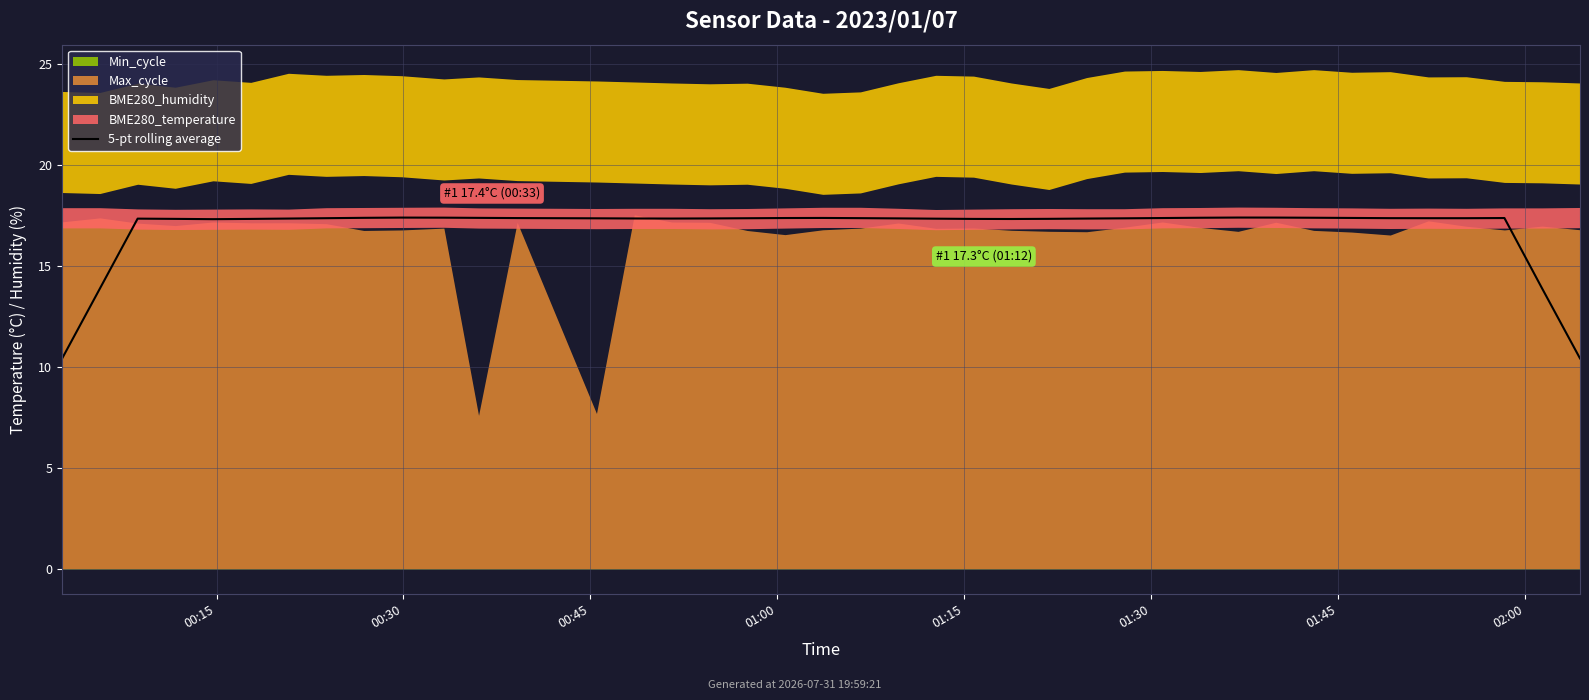

At which label does the data first exceed 17?

00:45